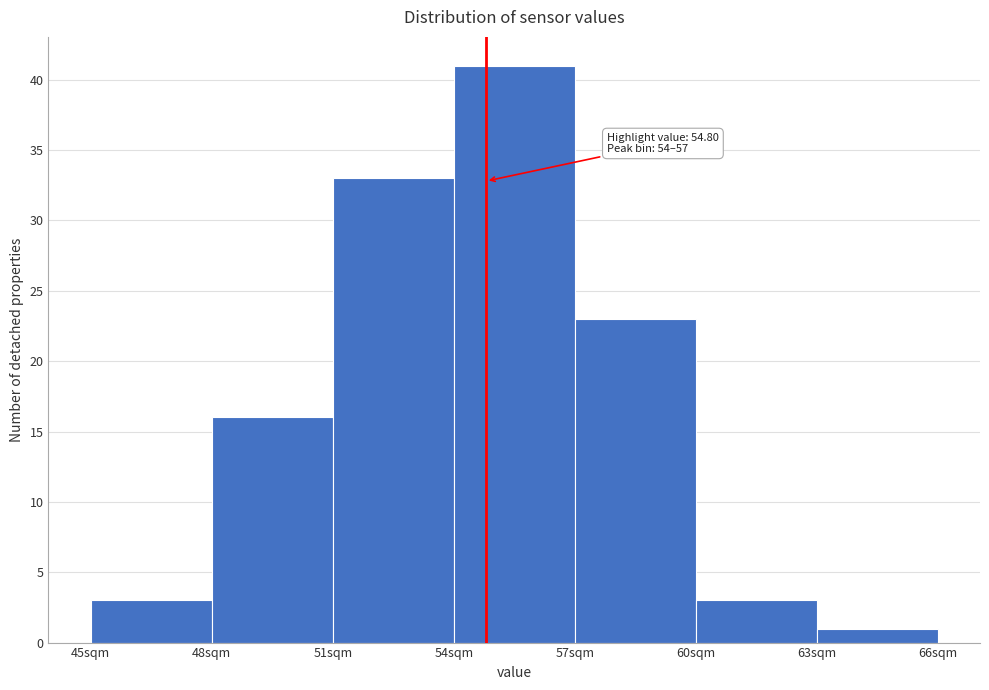

Over which range of the x-axis is the bar tallest?

54 to 57